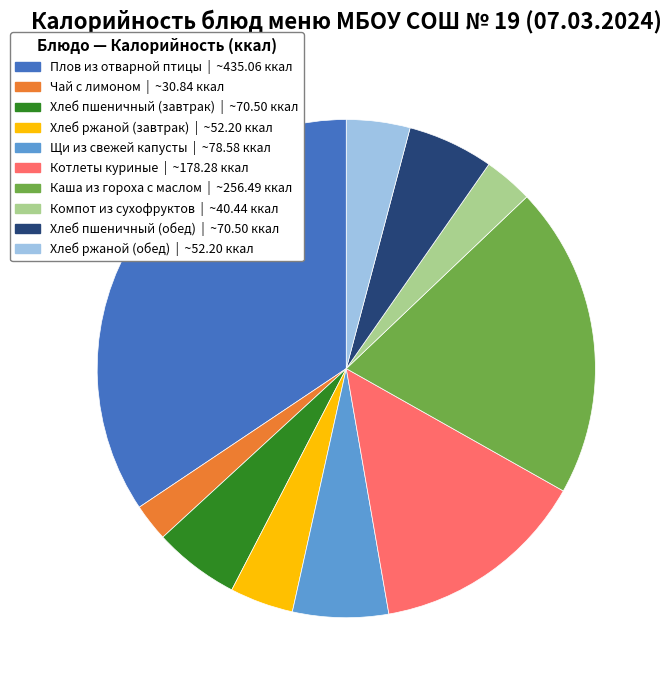

Which category has the smallest portion of the pie?

Чай с лимоном